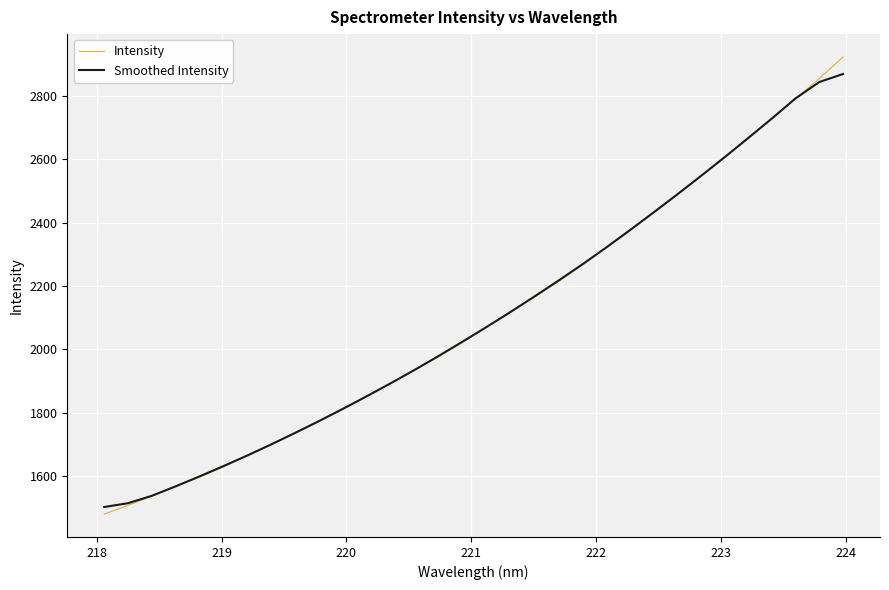

Does the chart have visible grid lines?

Yes